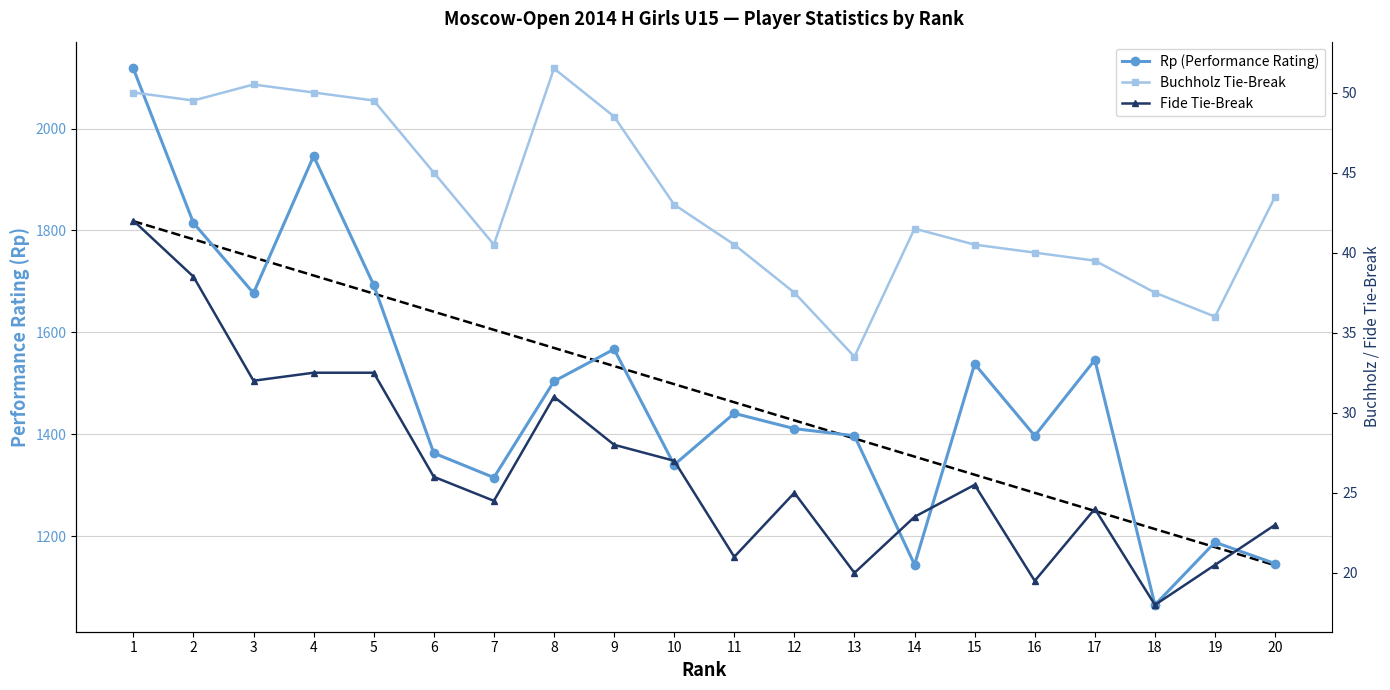

Reading left to right, what are all the values shown in this chart?

Rp (Performance Rating): 2118.0	1815.0	1677.0	1946.0	1693.0	1363.0	1315.0	1504.0	1567.0	1340.0	1441.0	1411.0	1397.0	1144.0	1538.0	1397.0	1546.0	1065.0	1188.0	1146.0
Buchholz Tie-Break: 50.0	49.5	50.5	50.0	49.5	45.0	40.5	51.5	48.5	43.0	40.5	37.5	33.5	41.5	40.5	40.0	39.5	37.5	36.0	43.5
Fide Tie-Break: 42.0	38.5	32.0	32.5	32.5	26.0	24.5	31.0	28.0	27.0	21.0	25.0	20.0	23.5	25.5	19.5	24.0	18.0	20.5	23.0